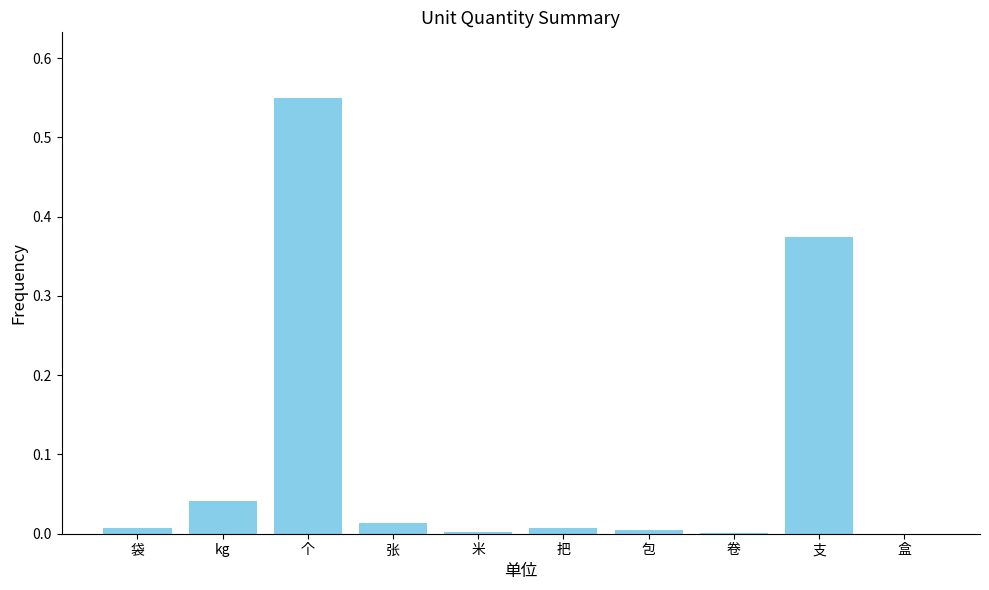

What is the sum of all values?

1.0